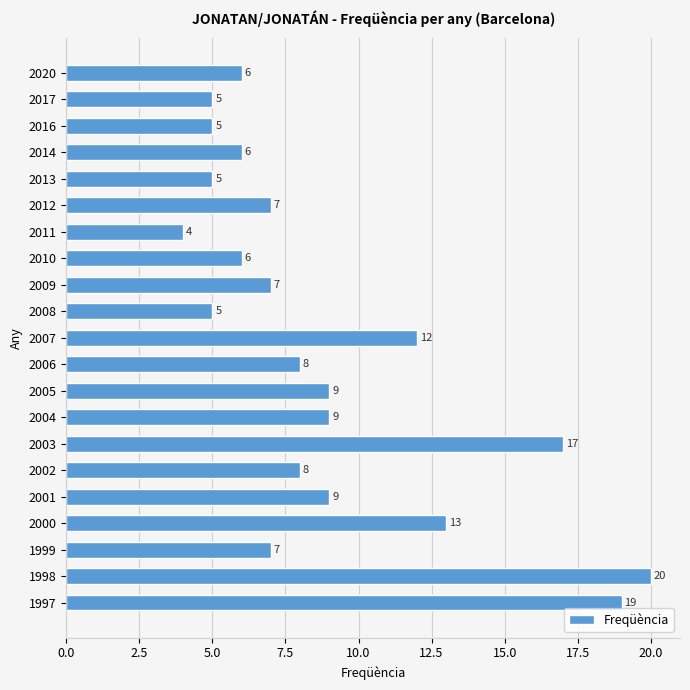

Is it true that the value at 2000 is 13?

True